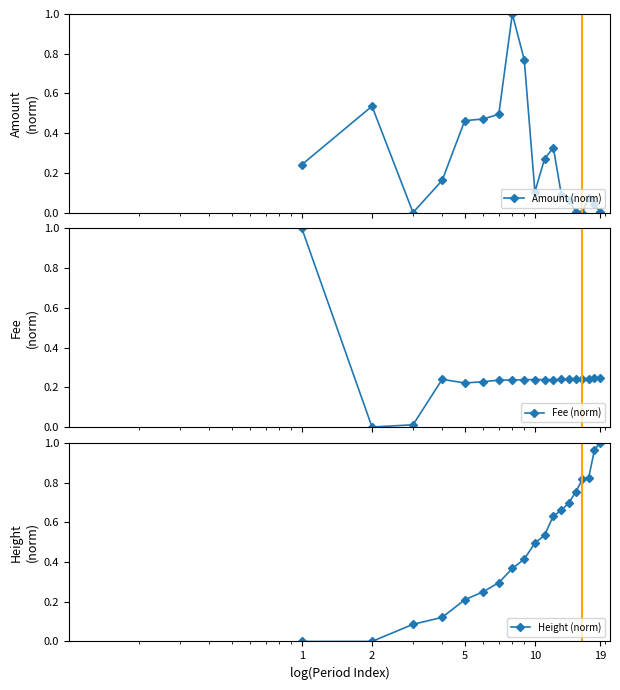

What is the sum of all Fee (norm) values?

4.8